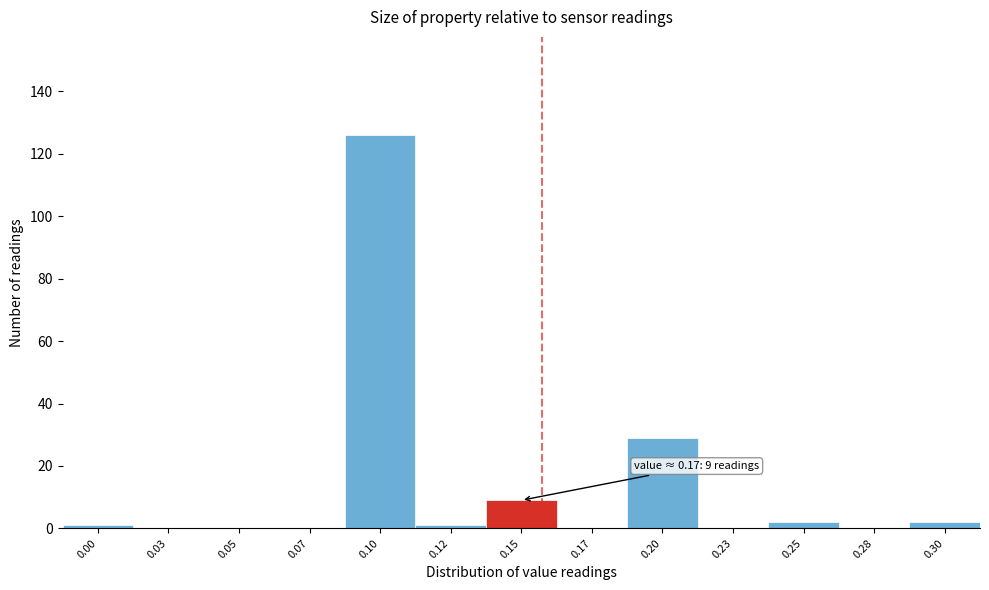

Reading right to left, extract all data points from this chart.

0.30=2	0.28=0	0.25=2	0.23=0	0.20=29	0.17=0	0.15=9	0.12=1	0.10=126	0.07=0	0.05=0	0.03=0	0.00=1